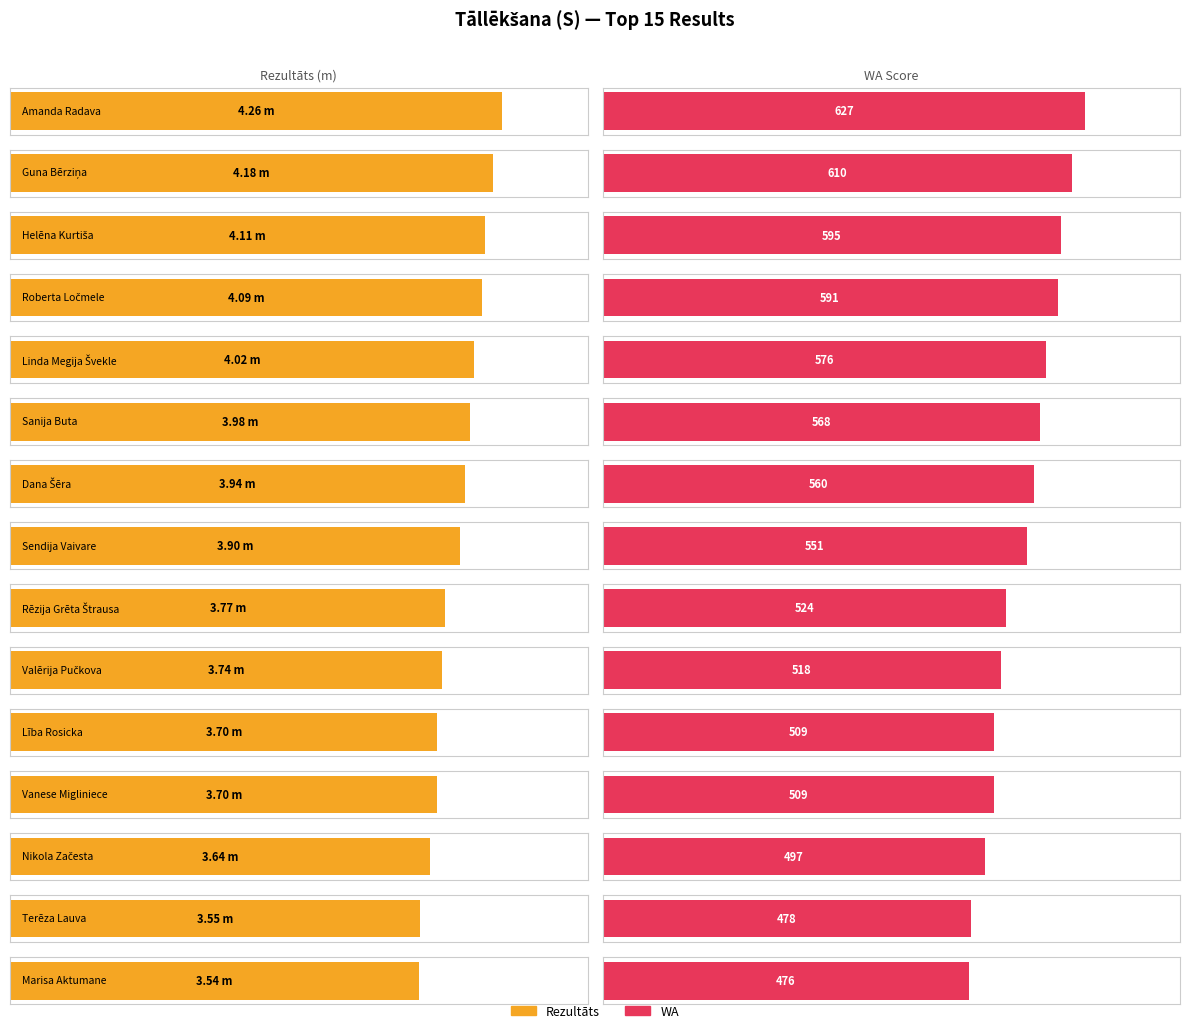

What is the label of the 4th bar from the right?

Vanese Migliniece